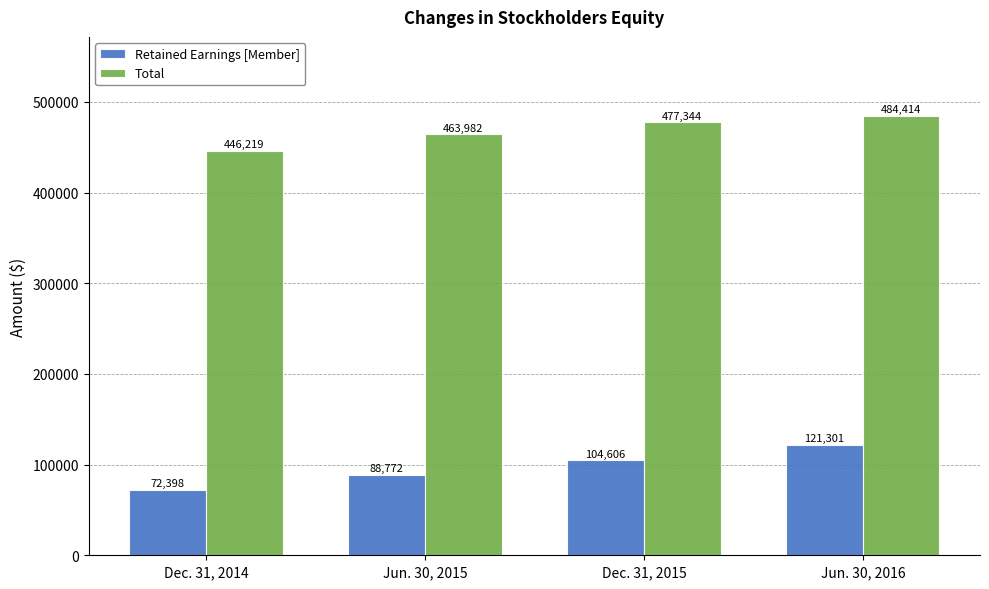

How many data points in Retained Earnings [Member] are less than 104606?

2